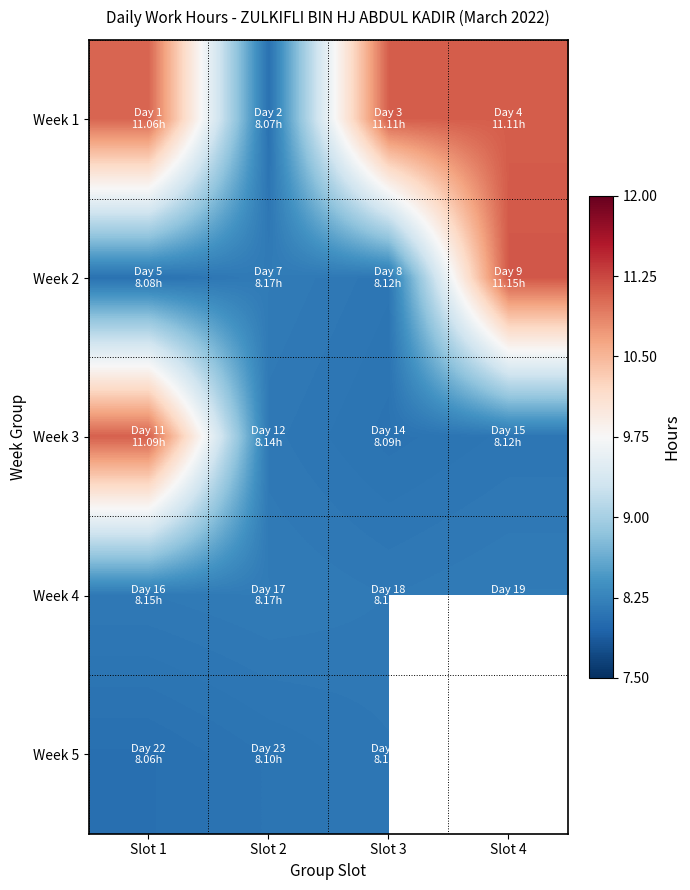

Which series changed the most between Slot 1 and Slot 2?

Week 1